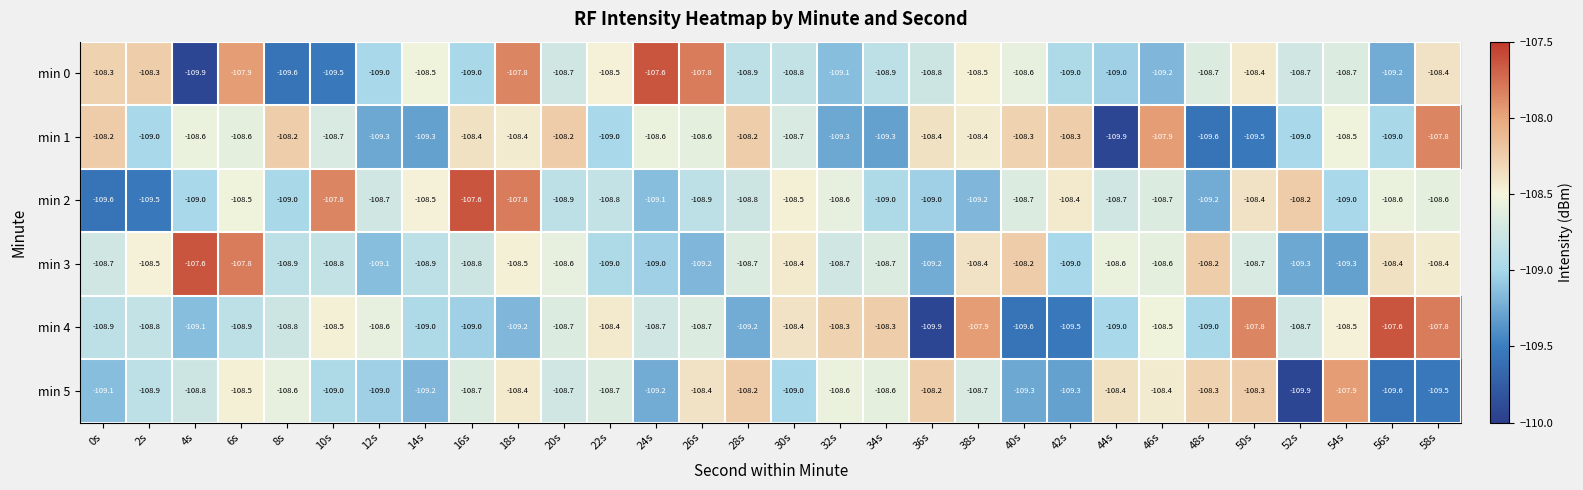

What is the difference between the maximum and minimum values in the min 2 series?

2.0